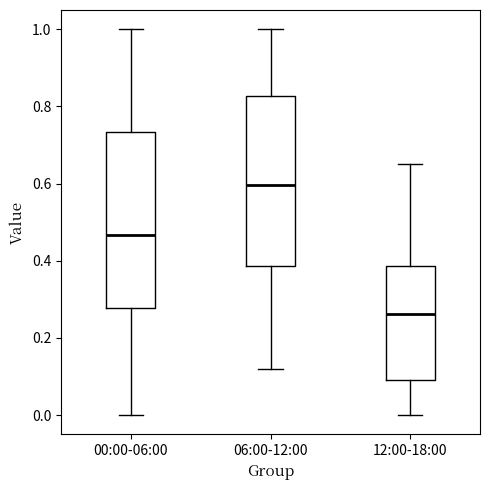

Reading left to right, read every box against the y-axis: the position of its median line, the range the box covers, and the ends of its whiskers. The values are not printed on the chart, so give them approximately, as read against the axis.

00:00-06:00: median 0.46, box 0.28 to 0.74, whiskers 0.00 to 1.00
06:00-12:00: median 0.60, box 0.38 to 0.82, whiskers 0.12 to 1.00
12:00-18:00: median 0.26, box 0.08 to 0.38, whiskers 0.00 to 0.64